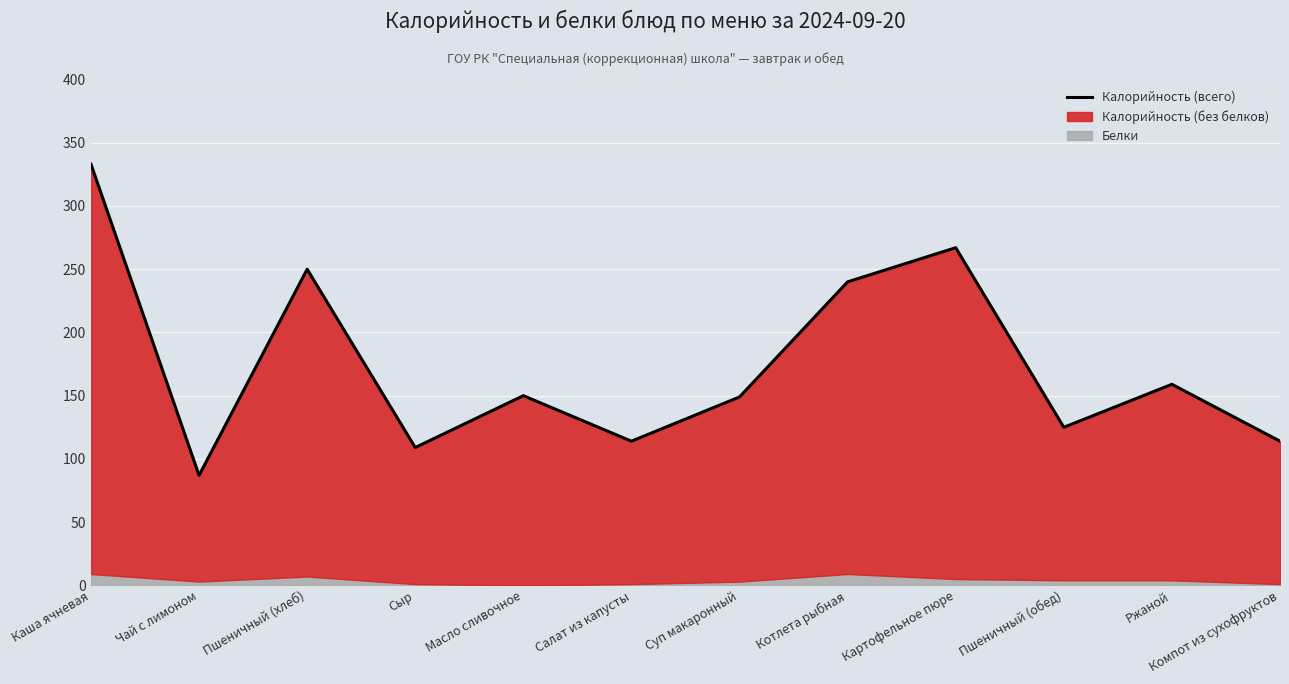

Which category has the highest value across all series?

Каша ячневая